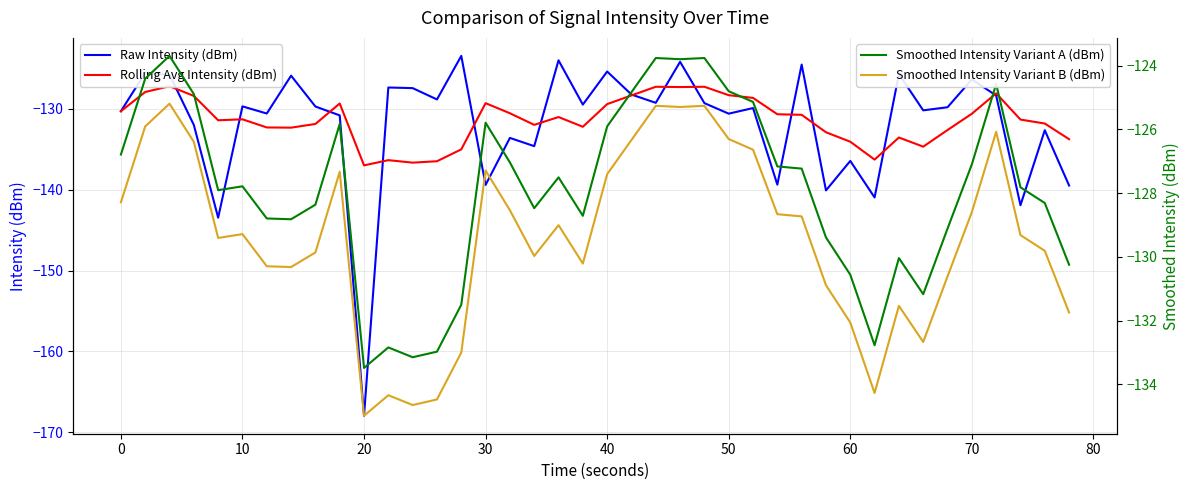

What is the difference between the second highest and second lowest values in the Raw Intensity (dBm) series?

19.5